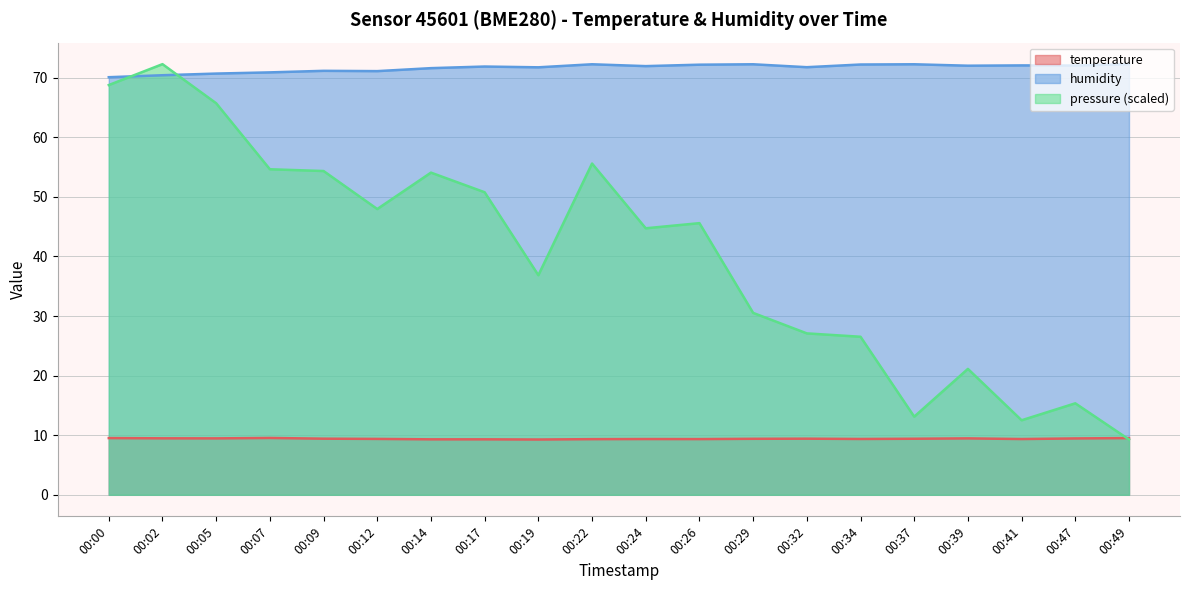

List the series in order of their peak value, lowest first.

temperature, humidity, pressure_norm